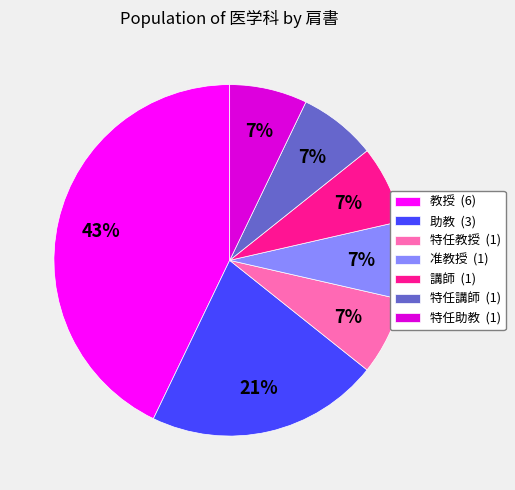

To the nearest percent, what is the average slice percentage?

14%